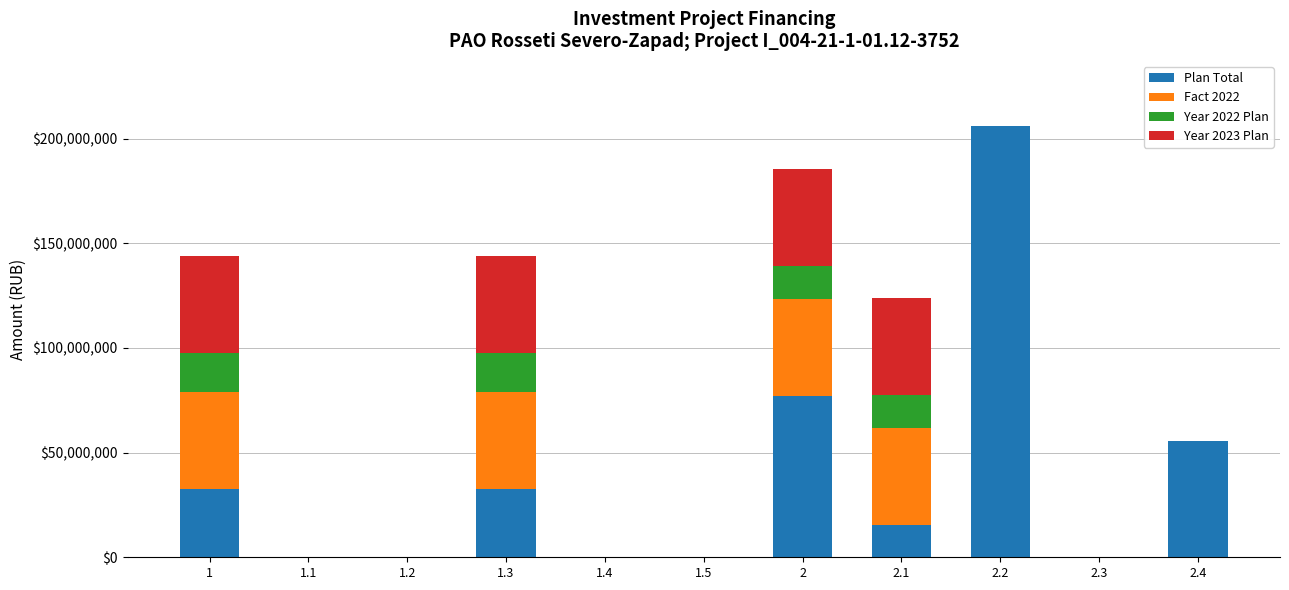

At which category is the sum across all series the highest?

2.2